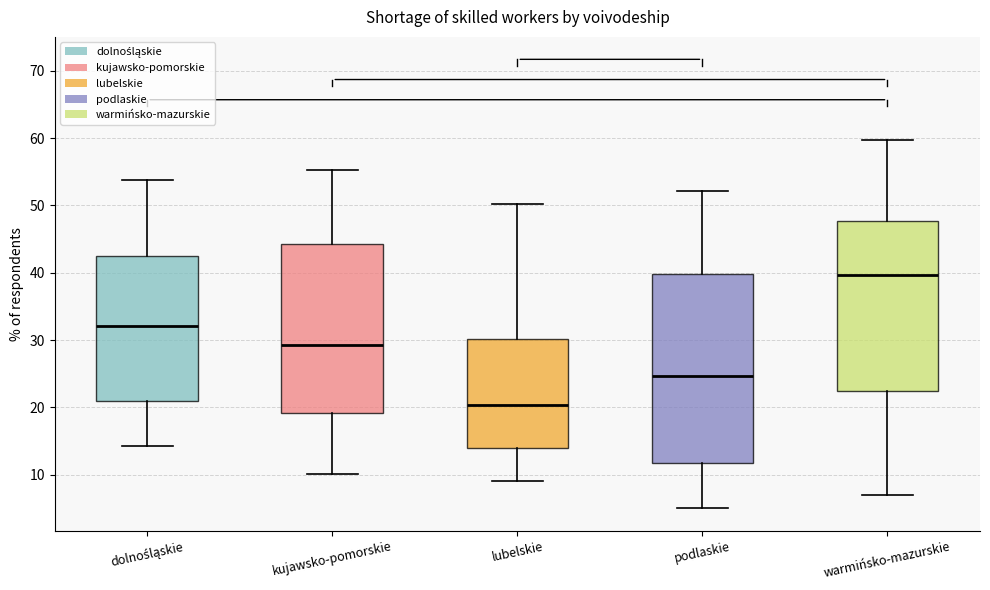

Reading left to right, read every box against the y-axis: the position of its median line, the range the box covers, and the ends of its whiskers. The values are not printed on the chart, so give them approximately, as read against the axis.

dolnośląskie: median 32, box 21 to 42, whiskers 14 to 54
kujawsko-pomorskie: median 29, box 19 to 44, whiskers 10 to 55
lubelskie: median 20, box 14 to 30, whiskers 9 to 50
podlaskie: median 25, box 12 to 40, whiskers 5 to 52
warmińsko-mazurskie: median 40, box 22 to 48, whiskers 7 to 60